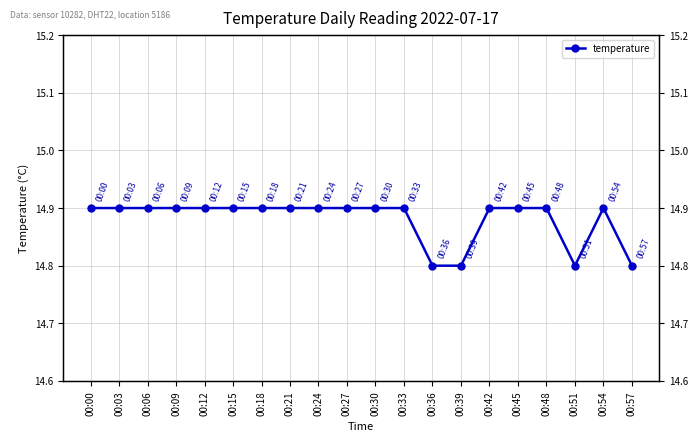

True or false: the data shows 14.9 at 00:21.

True